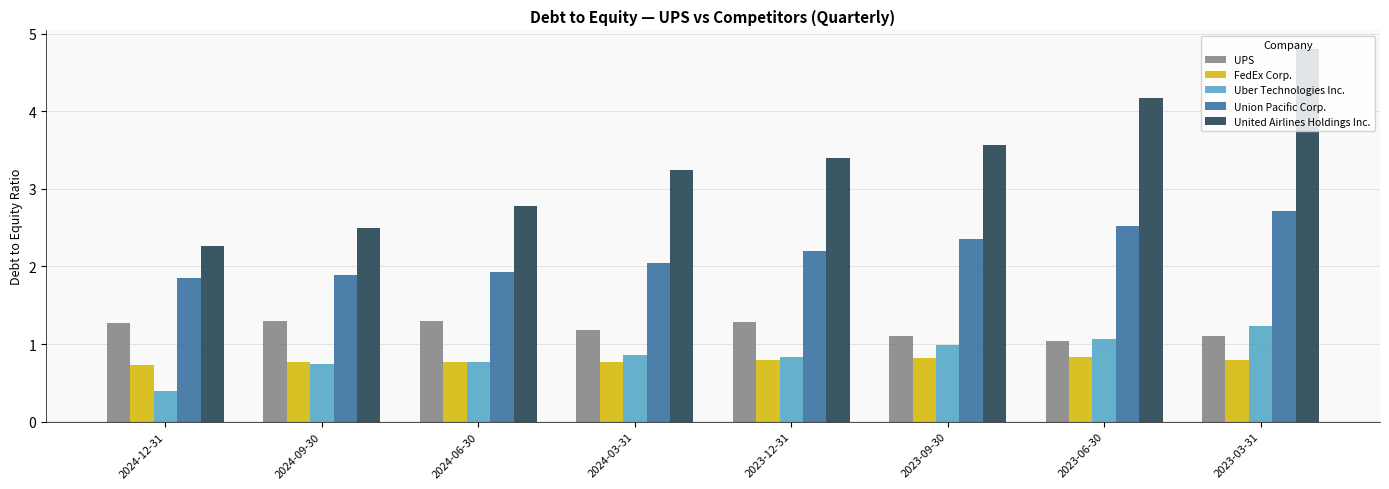

Rank the series at 2024-12-31 from highest to lowest value.

United Airlines Holdings Inc., Union Pacific Corp., UPS, FedEx Corp., Uber Technologies Inc.